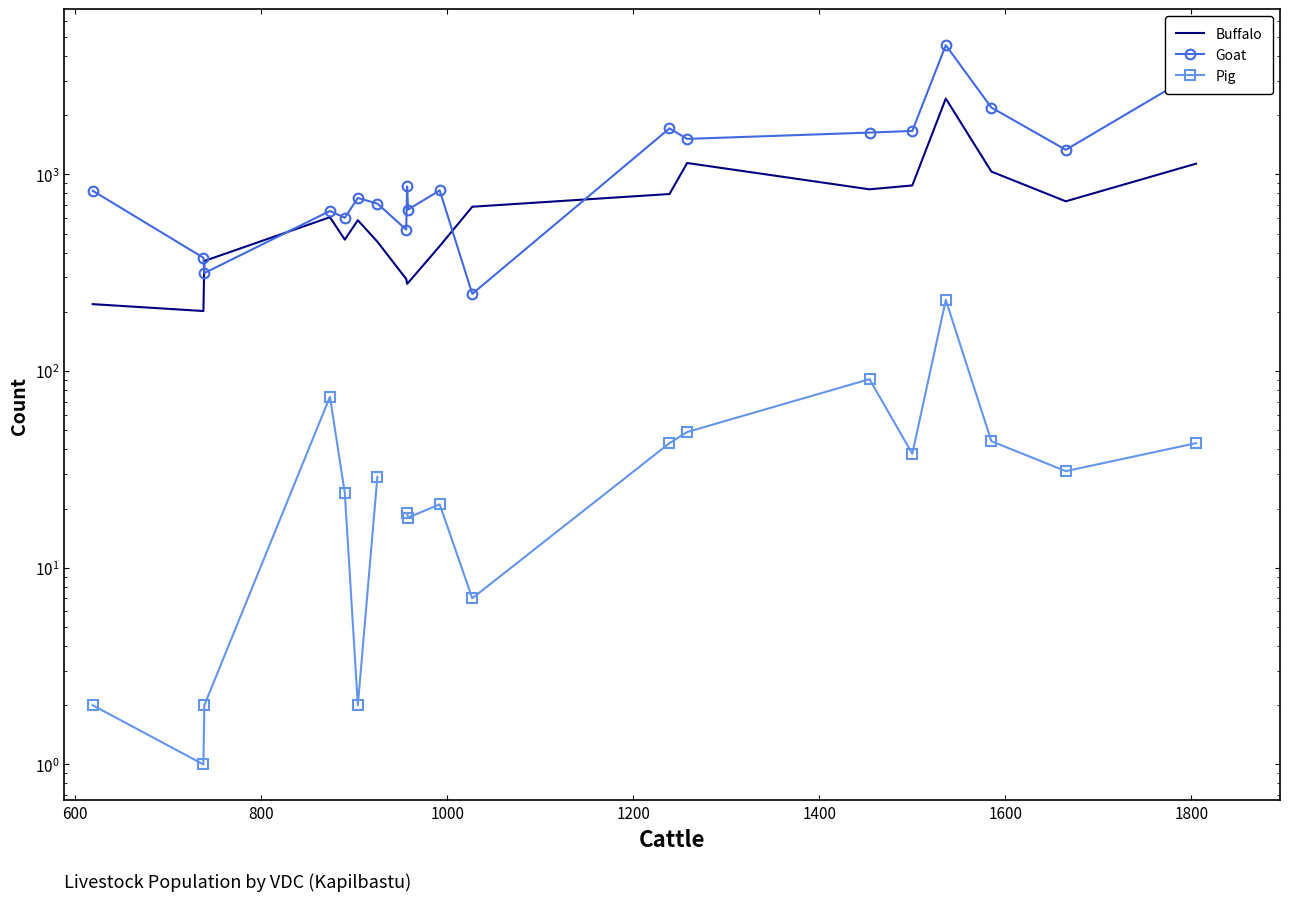

True or false: Goat has a value of 174.0 at 400.

False